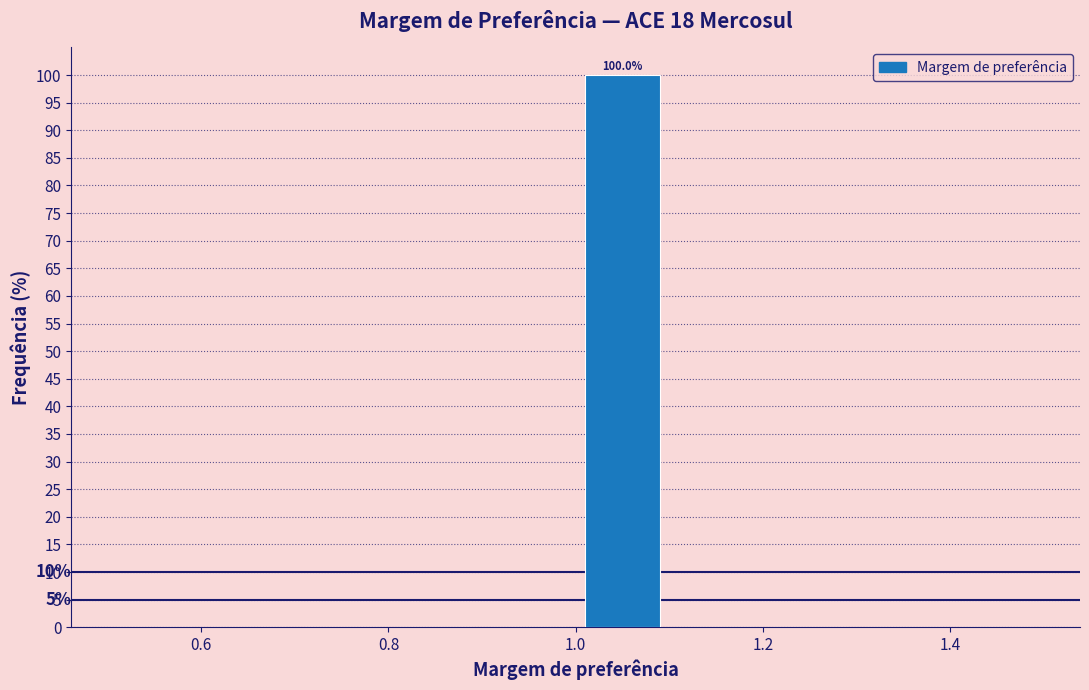

Which range on the x-axis has the tallest bar?

1.0 to 1.1